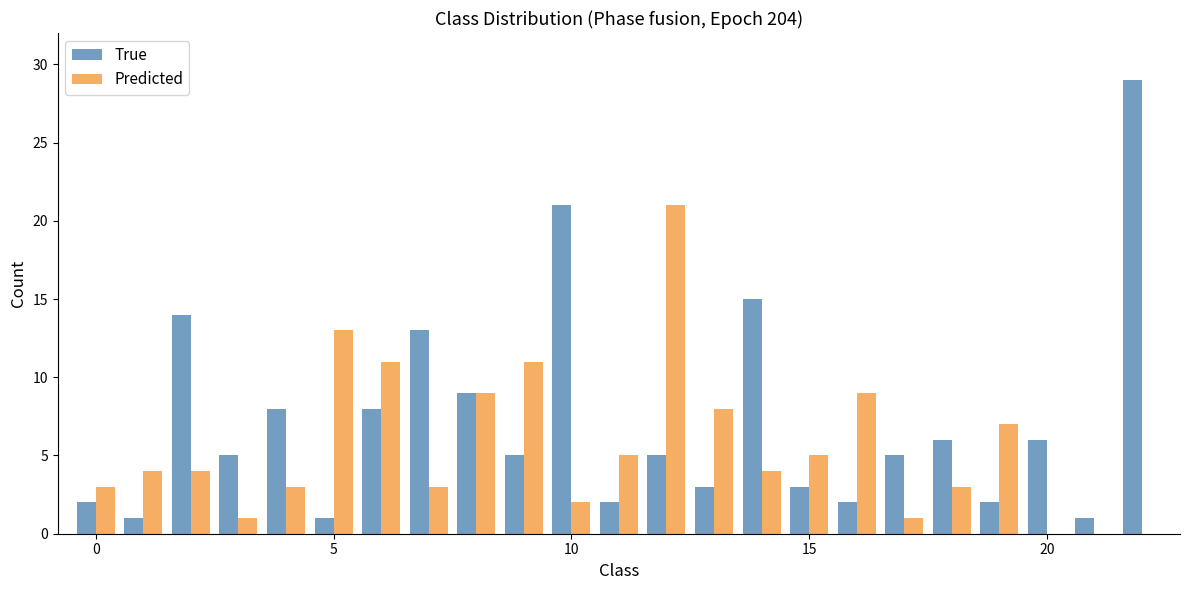

Which series has the largest total across all categories?

True